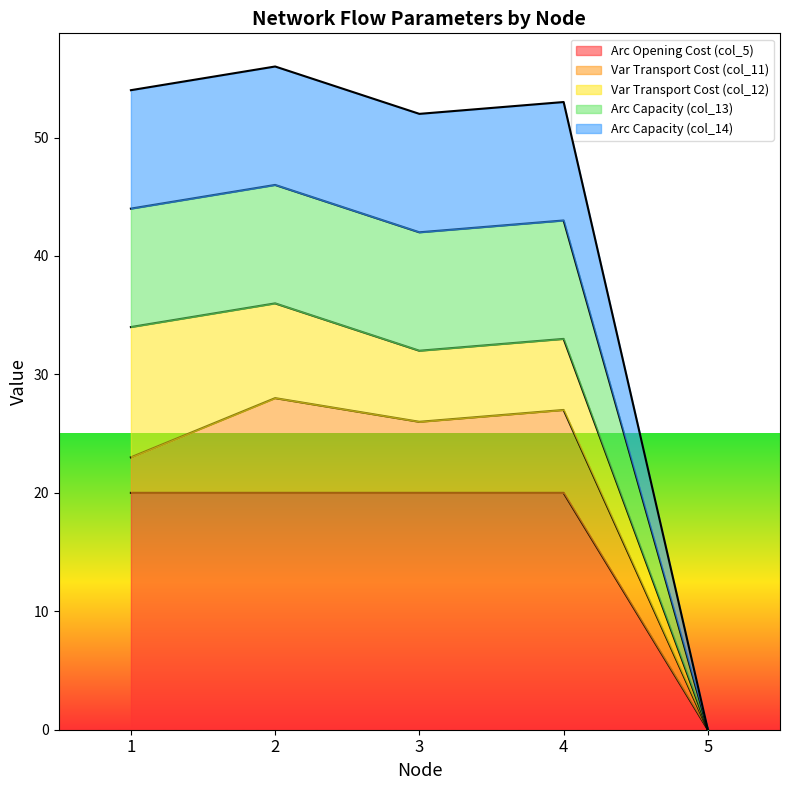

At which label does Arc Capacity (col_14) first exceed 43?

1